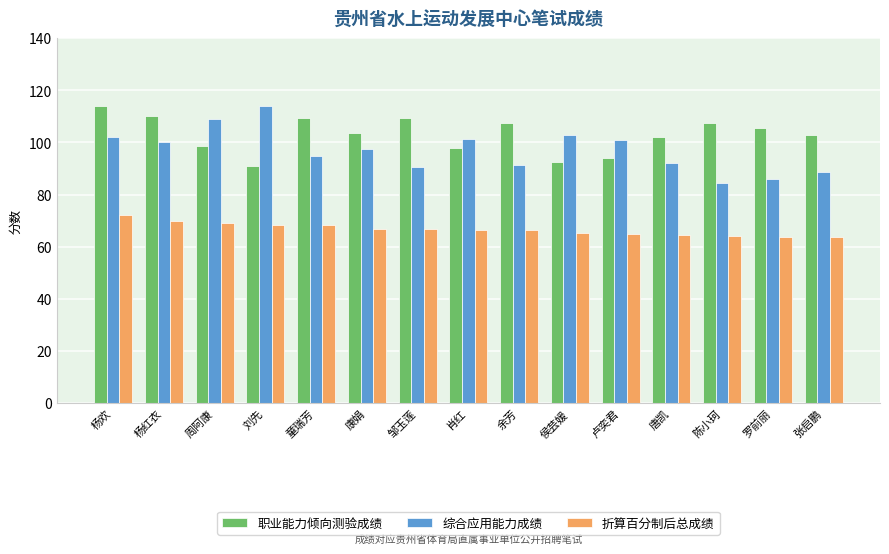

At how many categories does at least one series exceed 87?

15